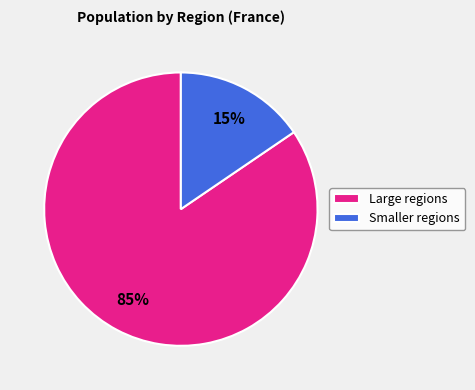

How many segments does this pie chart have?

2